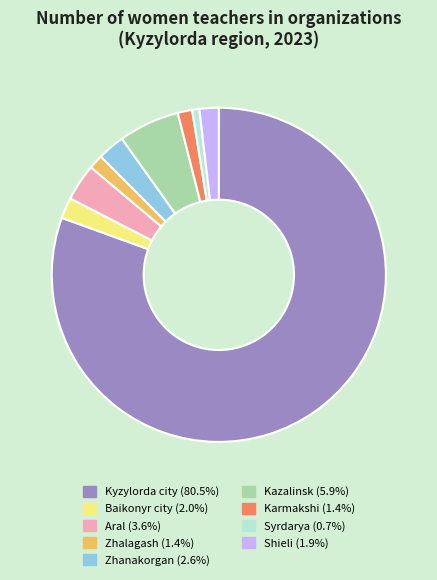

Count the number of slices in the pie.

9